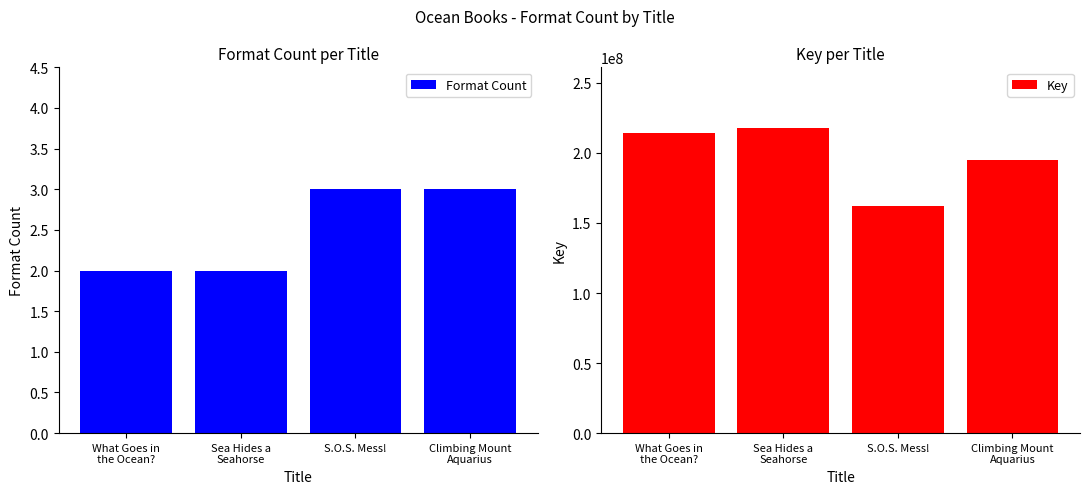

What are all the series names shown in the legend?

Format Count, Key